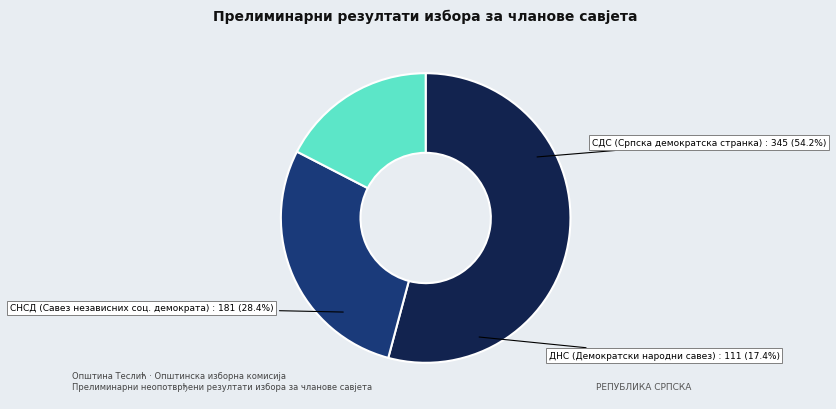

True or false: ГЛИШИЋ ВЕСНА (СНСД) accounts for 1% of the total.

False